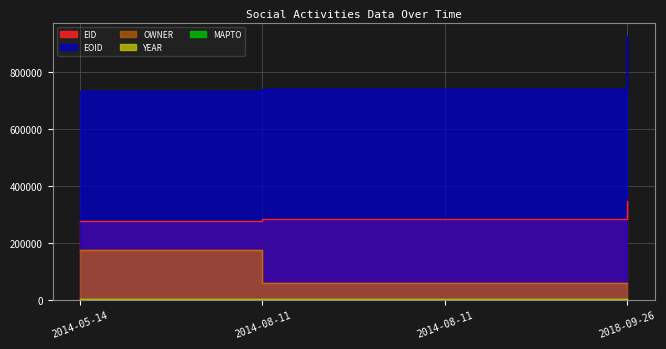

What is the difference between the highest and lowest values at 2014-08-11T02:55:18?

740792